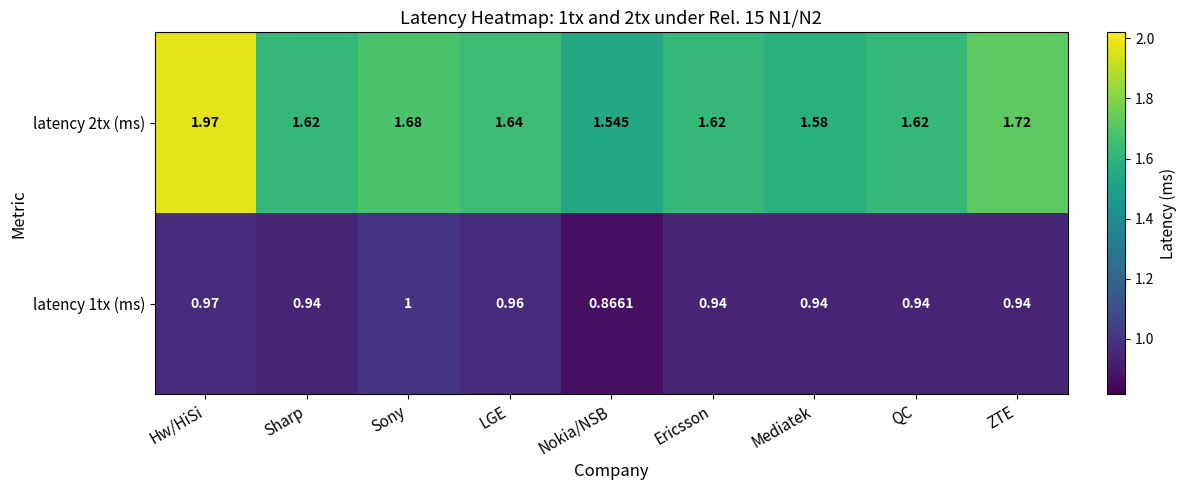

Where is latency 1tx (ms) nearest to the value 0?

Nokia/NSB